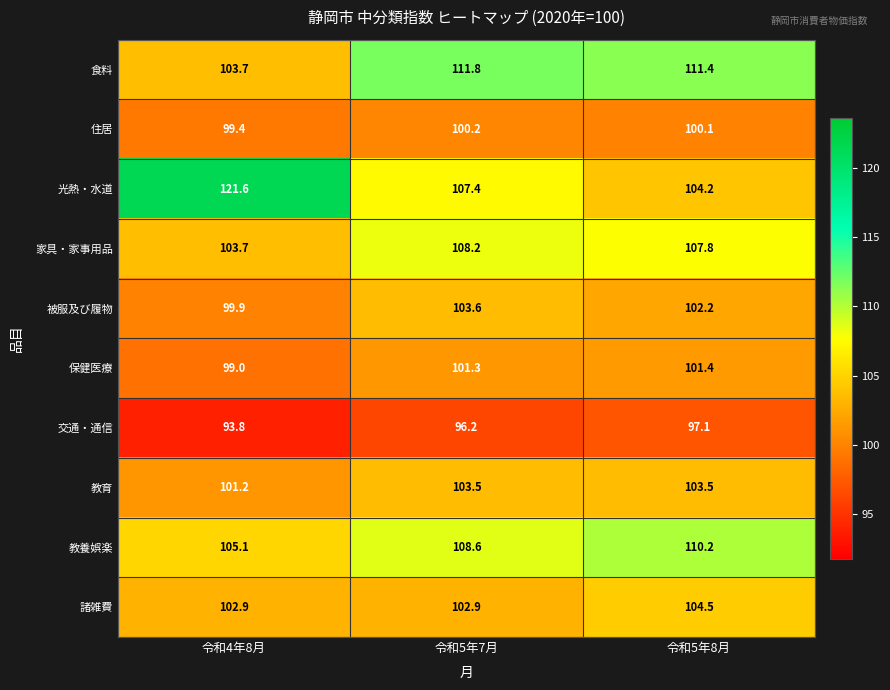

How many data points does each series have?

3